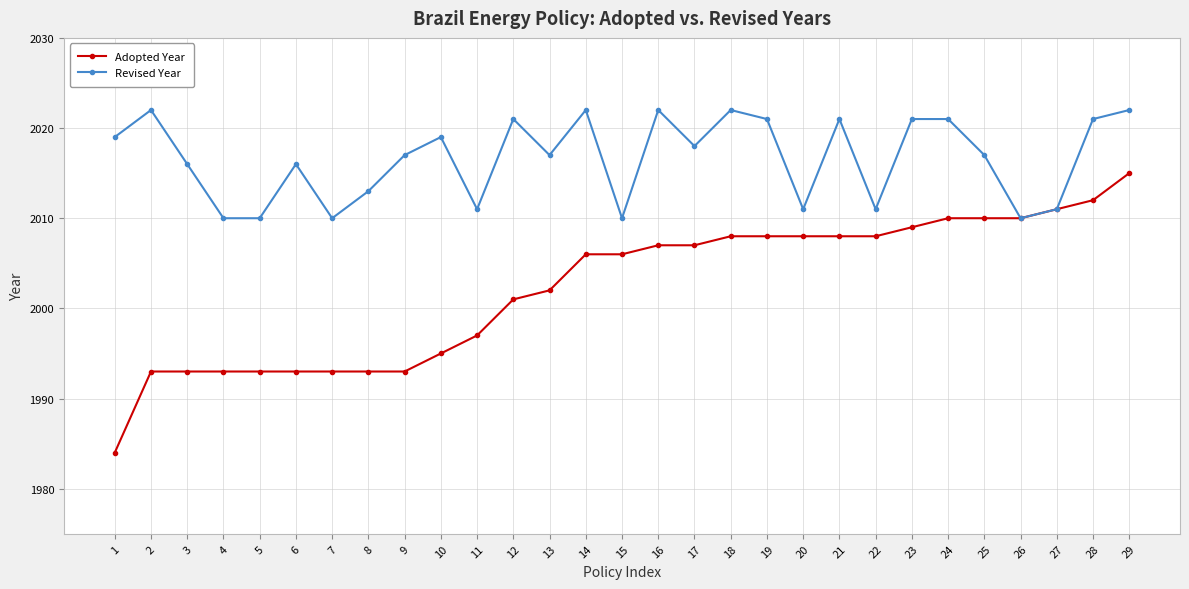

What is the minimum value for Revised Year?

2010